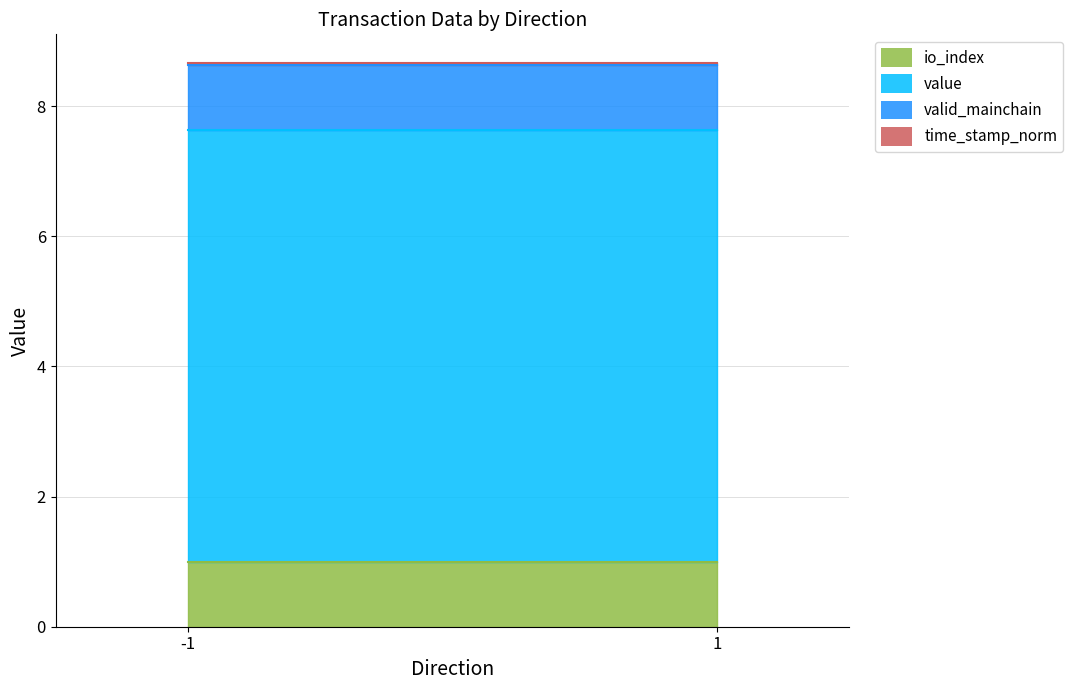

What is the average value of the io_index series?

1.0